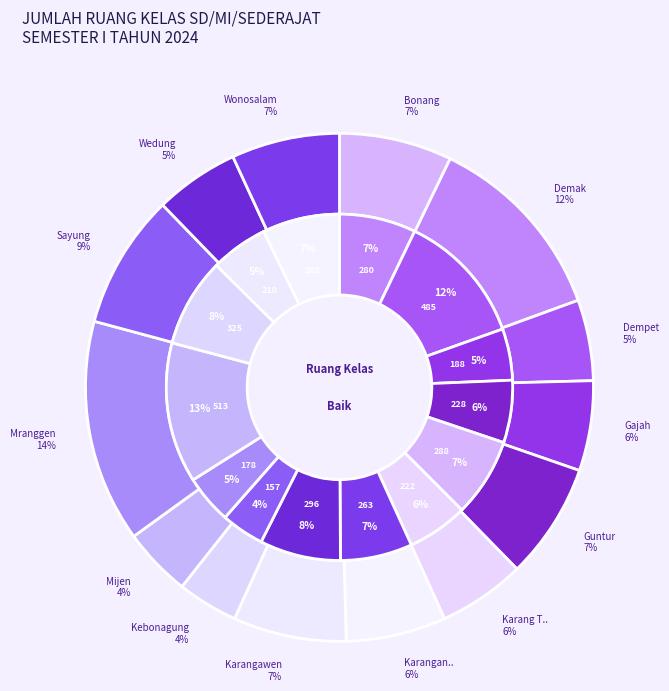

Does Mranggen account for over 50% of the chart?

No